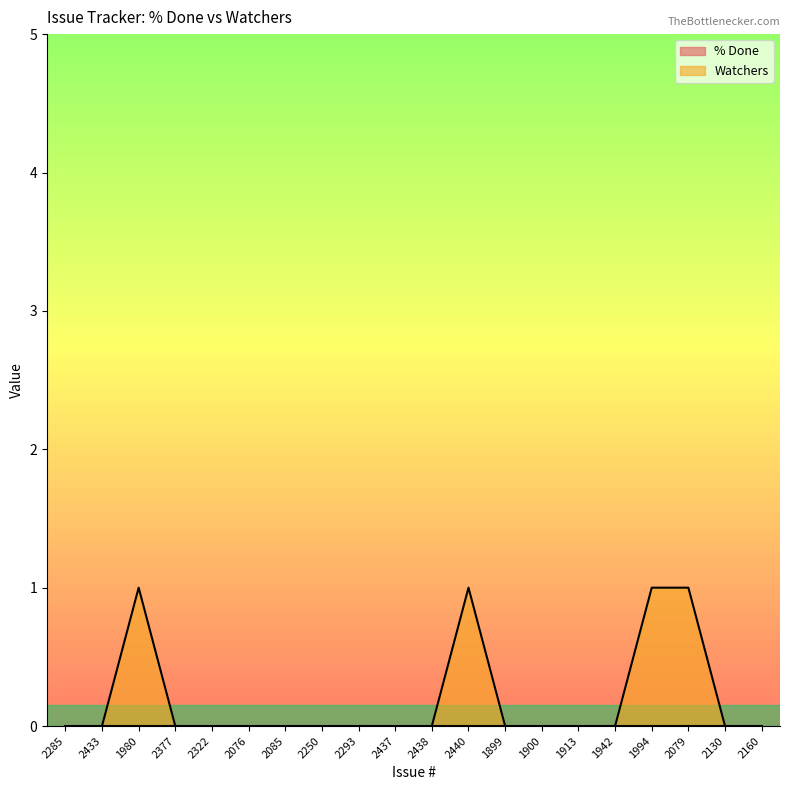

Rank the categories by value from highest to lowest.

1980, 2440, 1994, 2079, 2285, 2433, 2377, 2322, 2076, 2085, 2250, 2293, 2437, 2438, 1899, 1900, 1913, 1942, 2130, 2160